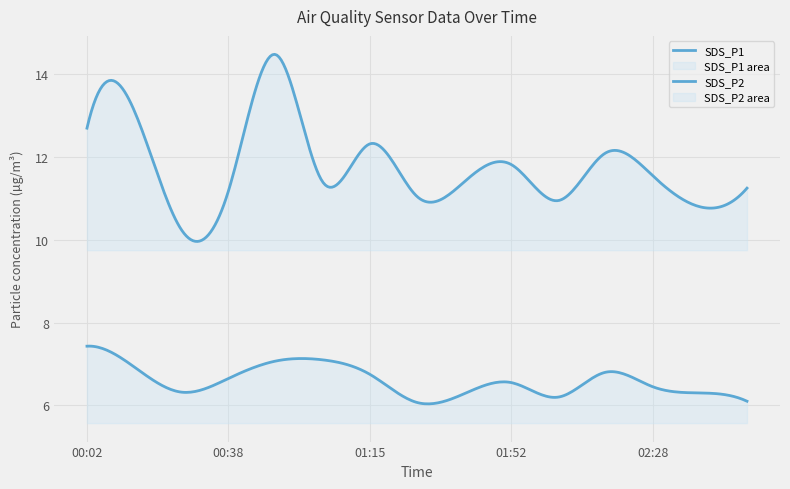

How many categories are shown in the chart?

300